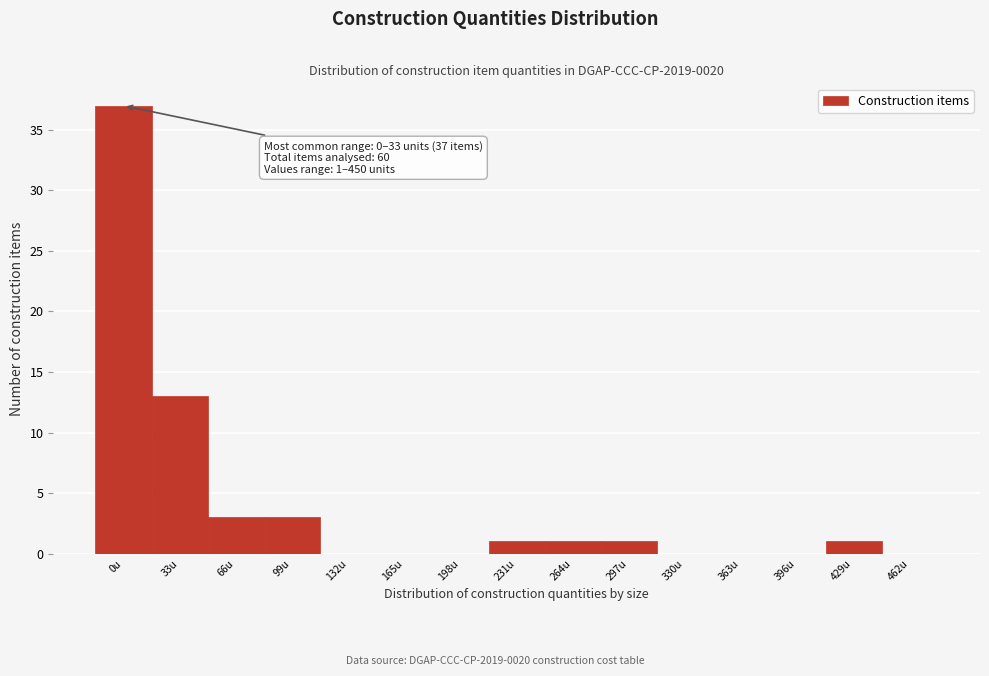

True or false: the data shows 9 at 0u.

False